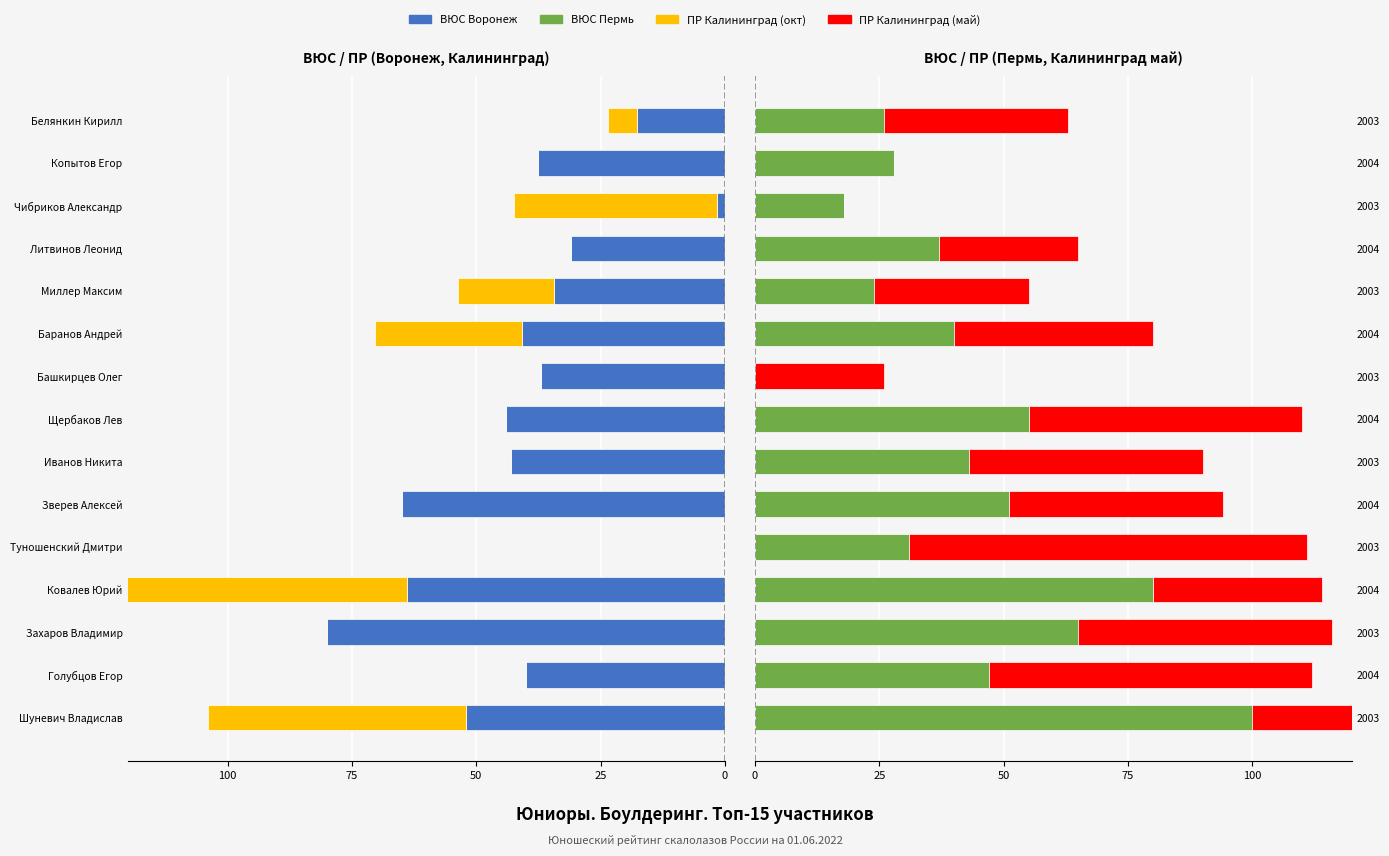

How many negative values does the ВЮС Воронеж series have?

14